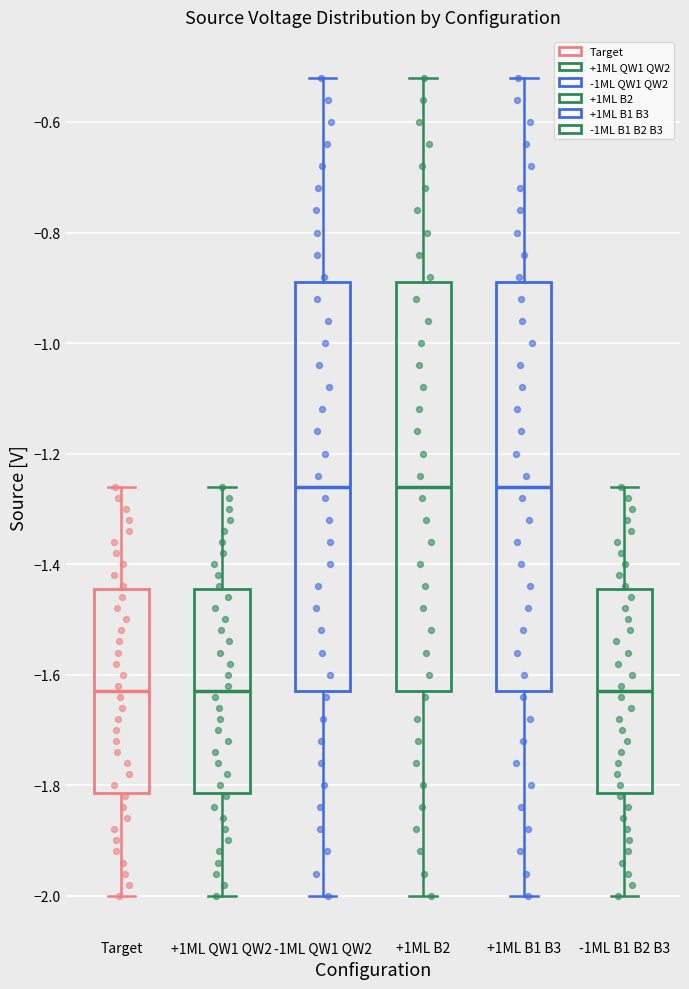

Reading left to right, read every box against the y-axis: the position of its median line, the range the box covers, and the ends of its whiskers. The values are not printed on the chart, so give them approximately, as read against the axis.

Target: median -1.62, box -1.82 to -1.44, whiskers -2.00 to -1.26
+1ML QW1 QW2: median -1.62, box -1.82 to -1.44, whiskers -2.00 to -1.26
-1ML QW1 QW2: median -1.26, box -1.62 to -0.88, whiskers -2.00 to -0.52
+1ML B2: median -1.26, box -1.62 to -0.88, whiskers -2.00 to -0.52
+1ML B1 B3: median -1.26, box -1.62 to -0.88, whiskers -2.00 to -0.52
-1ML B1 B2 B3: median -1.62, box -1.82 to -1.44, whiskers -2.00 to -1.26